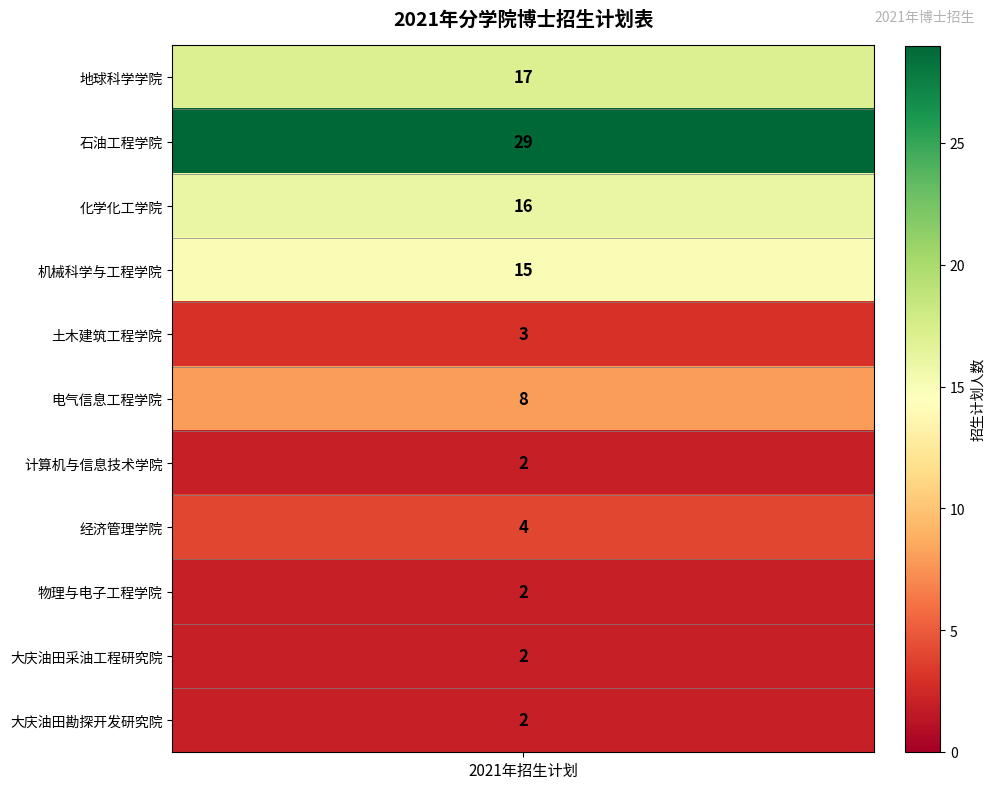

Which has a higher value, 地球科学学院 or 大庆油田采油工程研究院?

地球科学学院